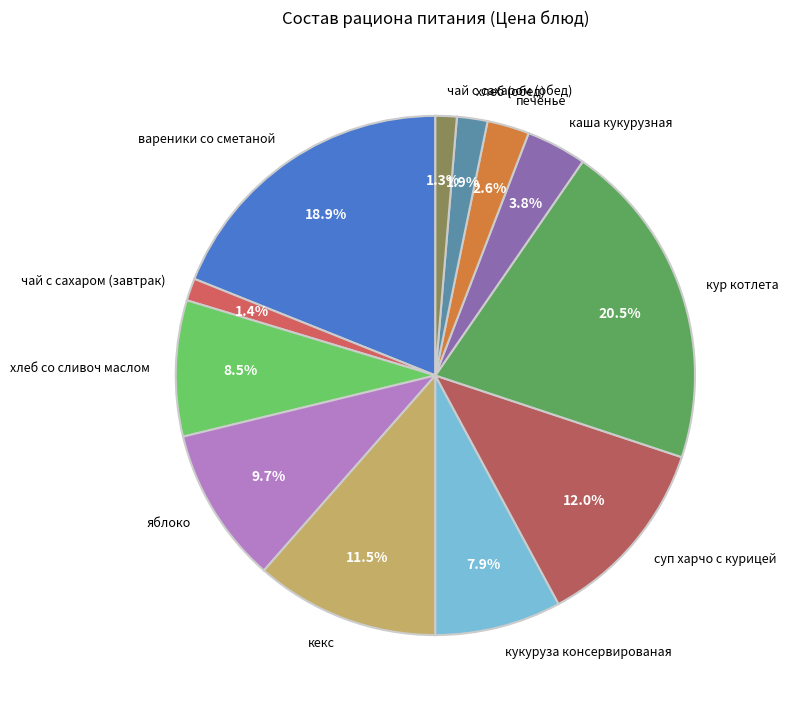

How many segments does this pie chart have?

12